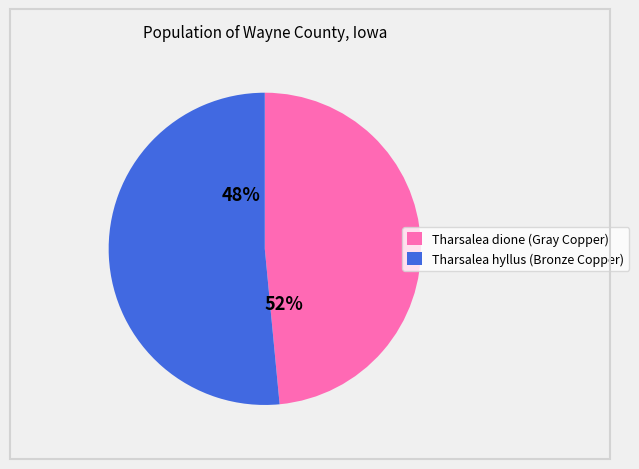

What percentage is the Tharsalea hyllus (Bronze Copper) slice, to the nearest percent?

52%